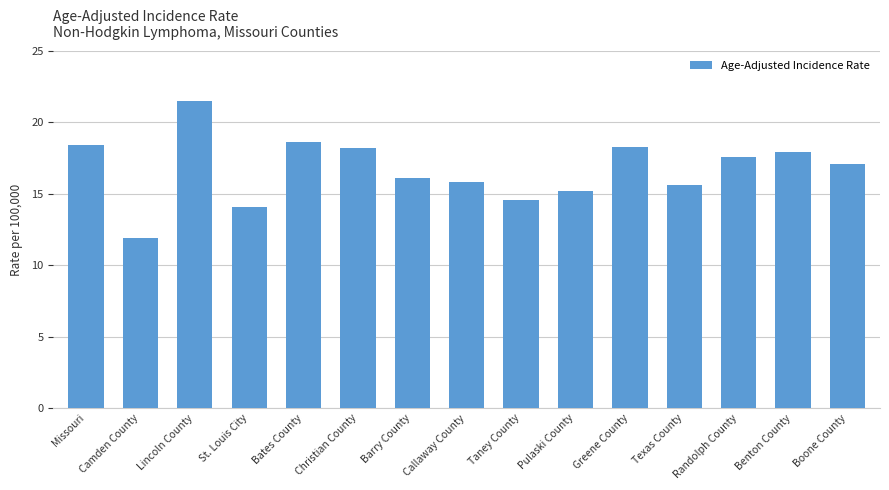

What is the value of the 6th bar from the left?

18.2